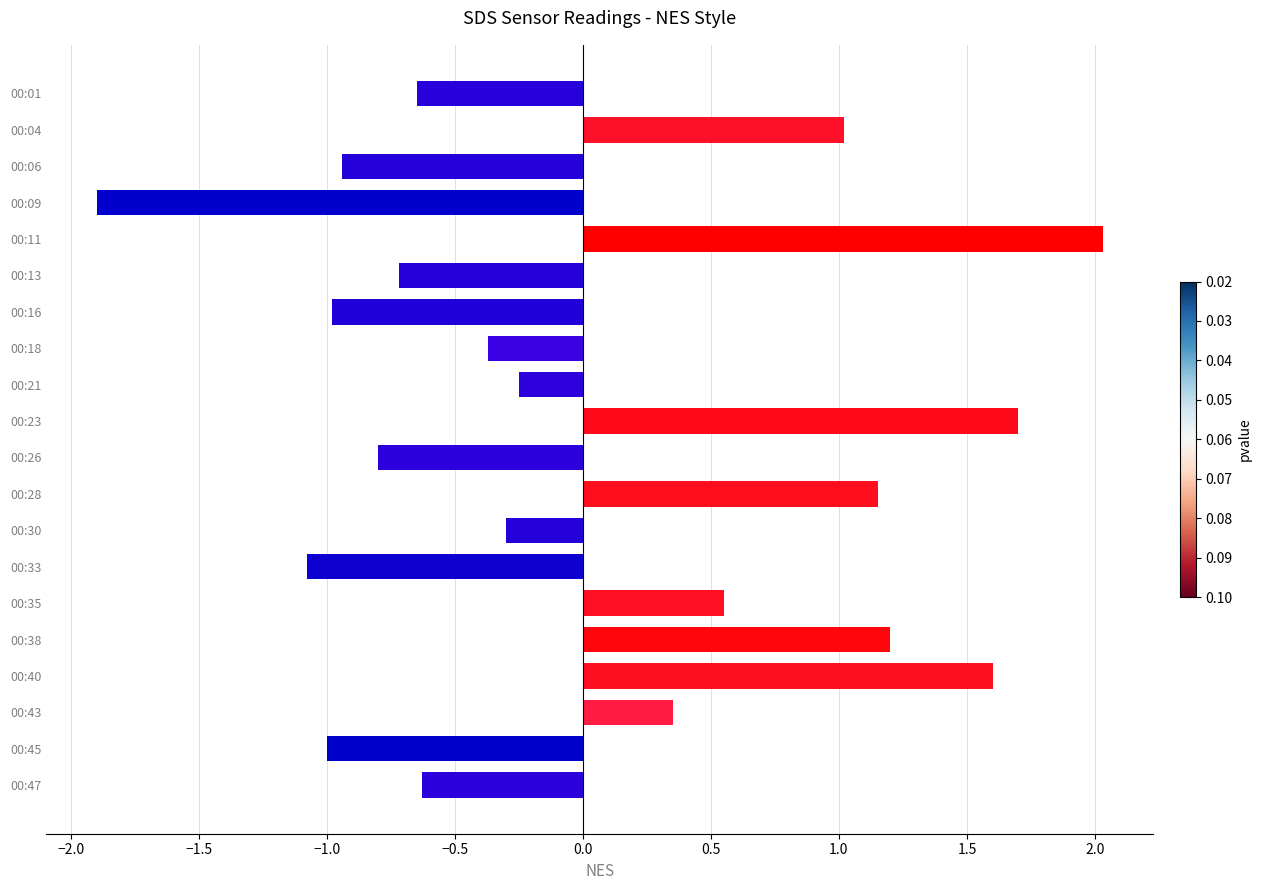

Count the number of data series in this chart.

1